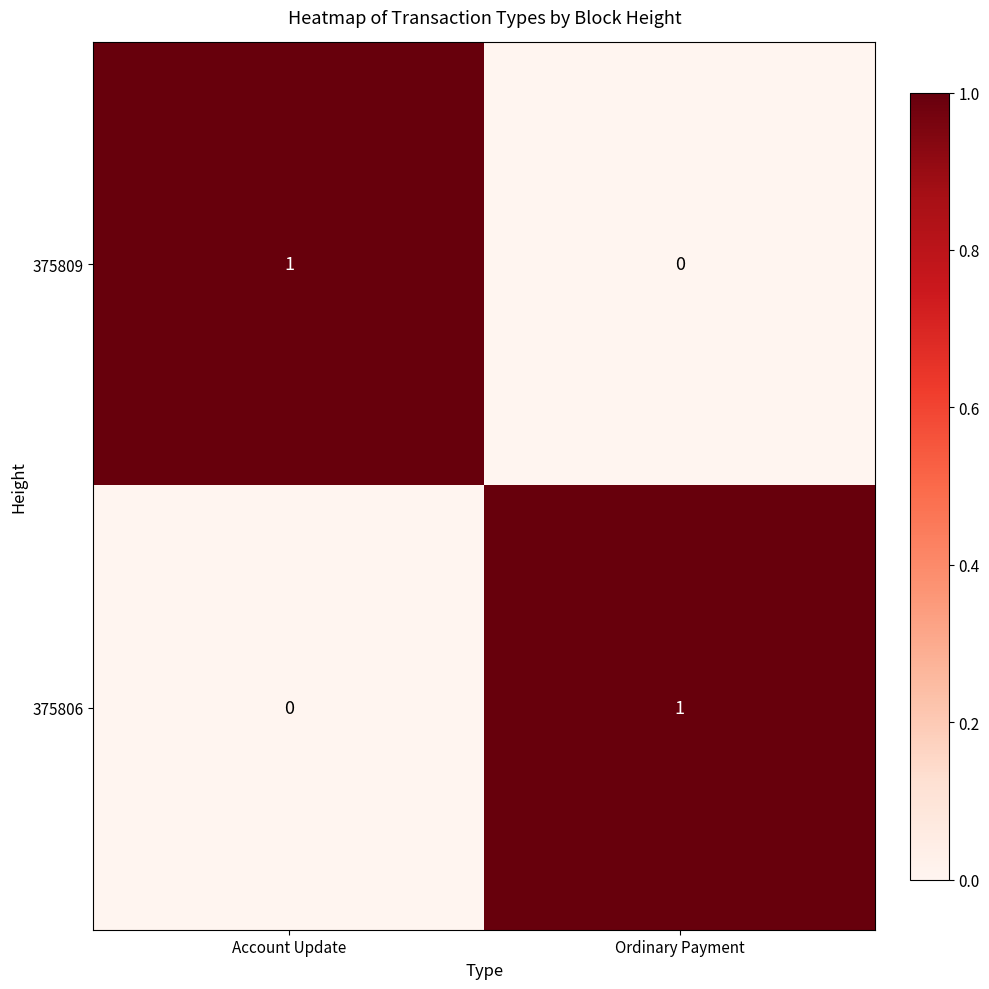

At Ordinary Payment, list the series in order from largest to smallest.

375806, 375809